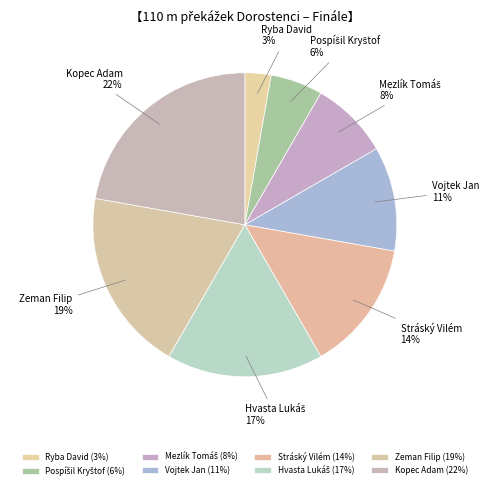

How many slices are in this pie chart?

8